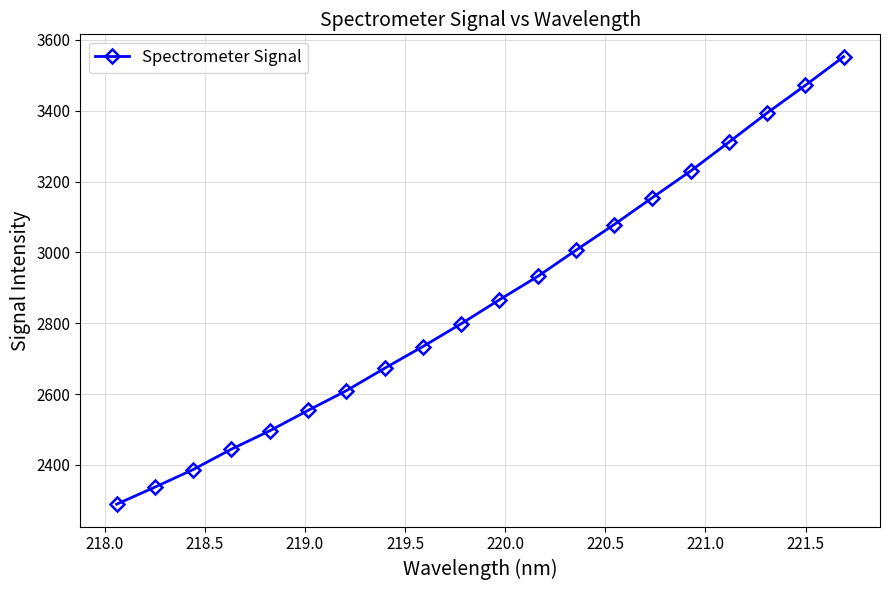

How many lines are shown in the chart?

1